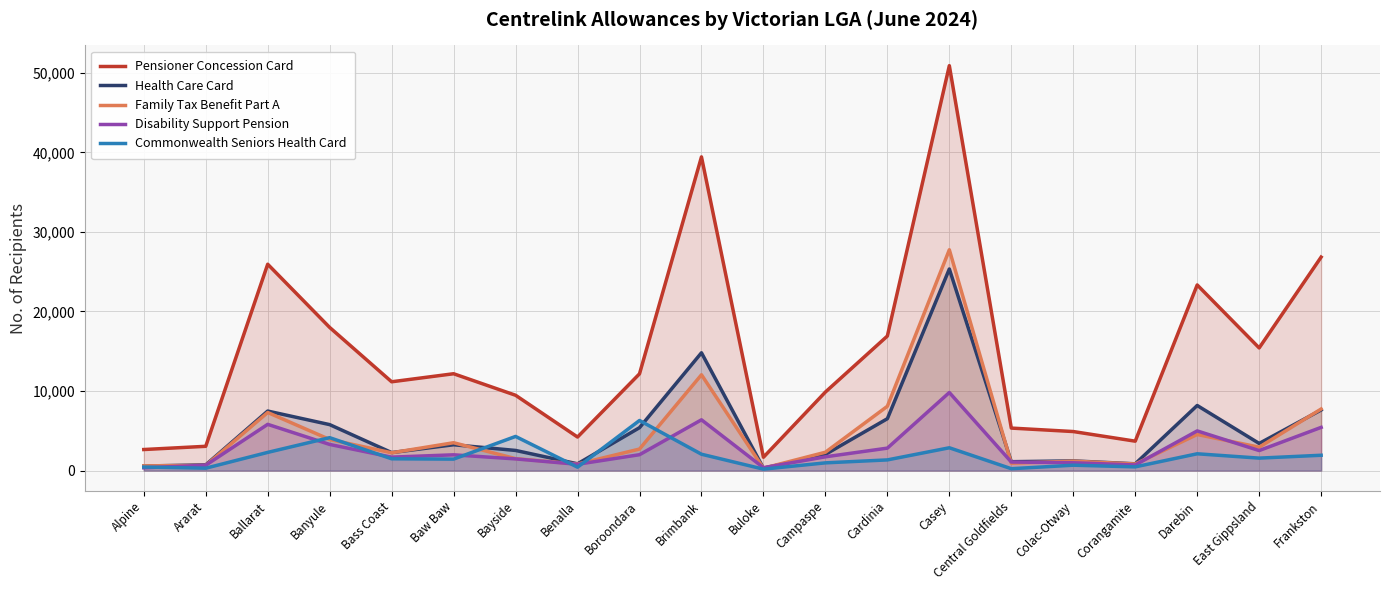

How many interior local valleys does the Family Tax Benefit Part A series have?

6